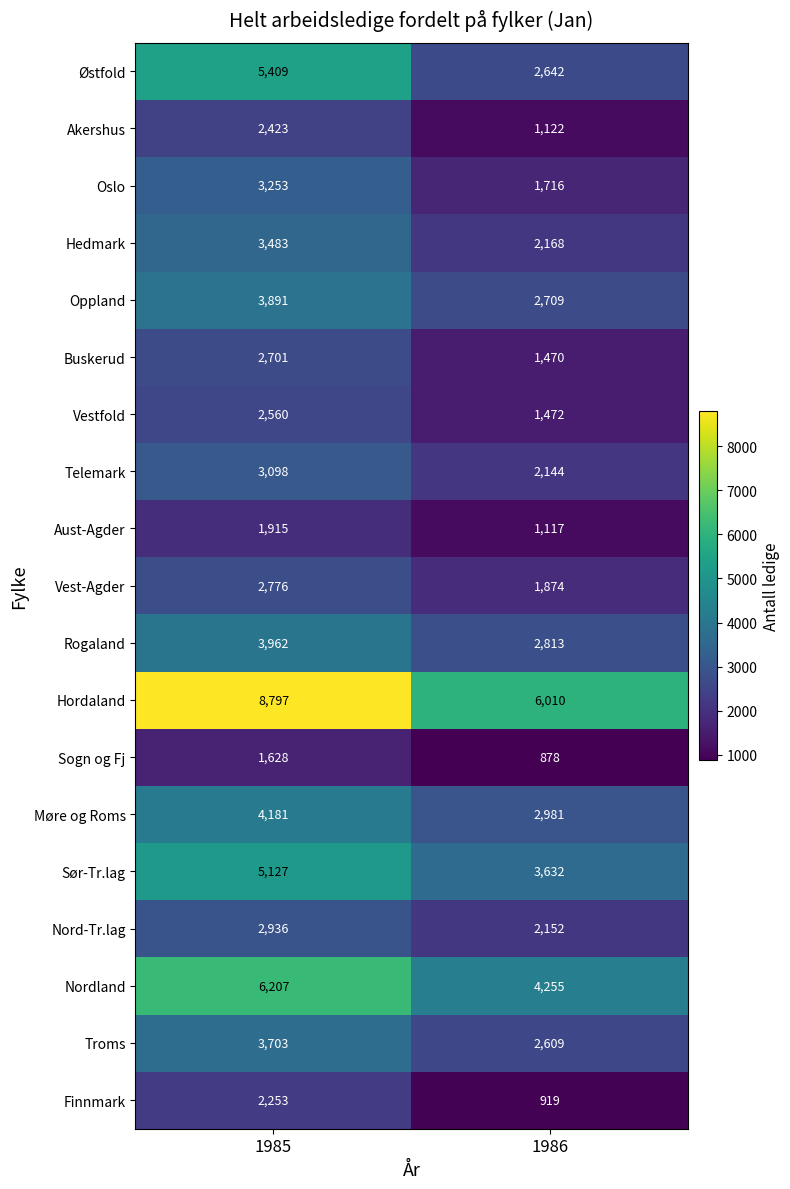

Is it true that Møre og Roms equals 4181 at 1985?

True